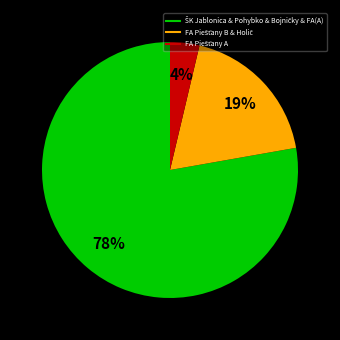

How many segments does this pie chart have?

3